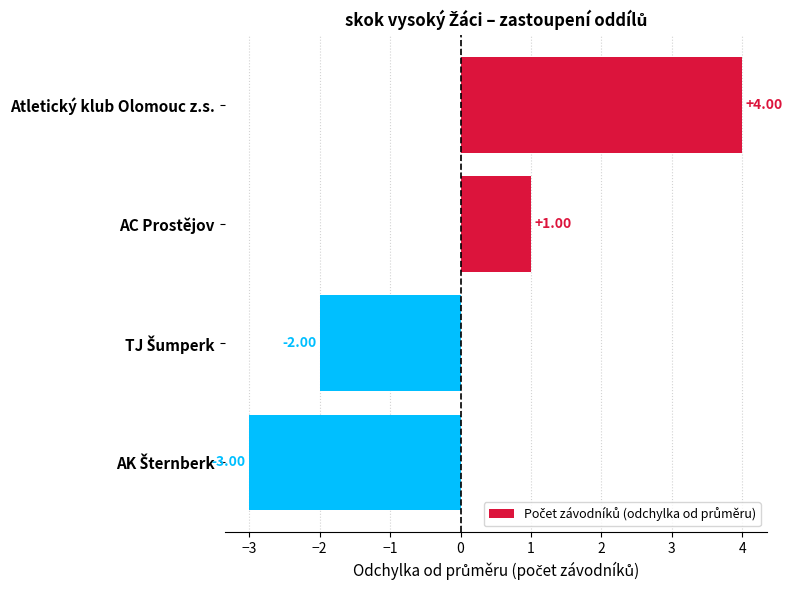

What is the difference between the second highest and minimum values?

4